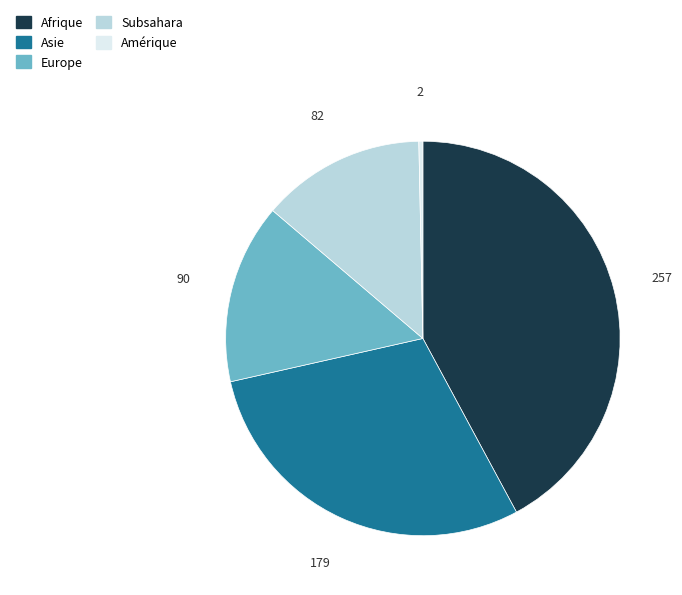

Does Subsahara account for over 50% of the chart?

No